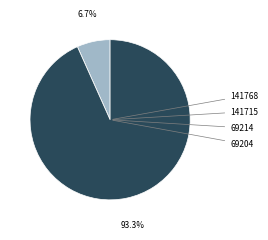

To the nearest percent, what is the difference between the 141715 and 141768 slice percentages?

7%